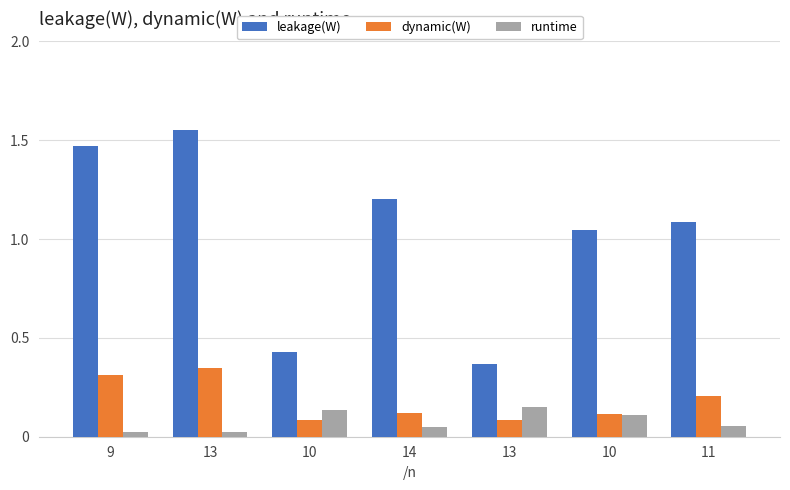

Which series has the largest total across all categories?

leakage(W)